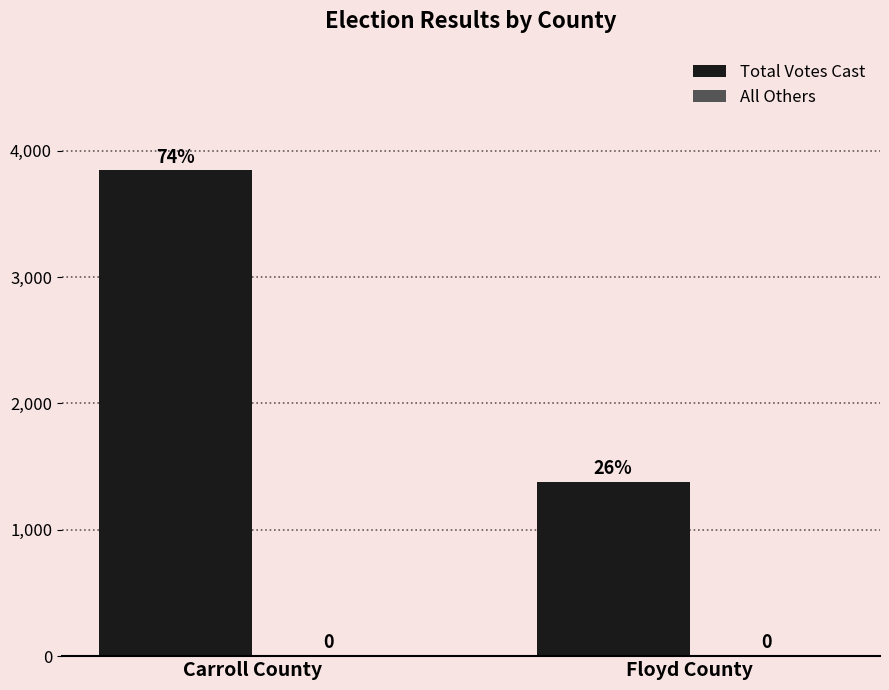

Are the bars grouped side by side (vs. stacked)?

No